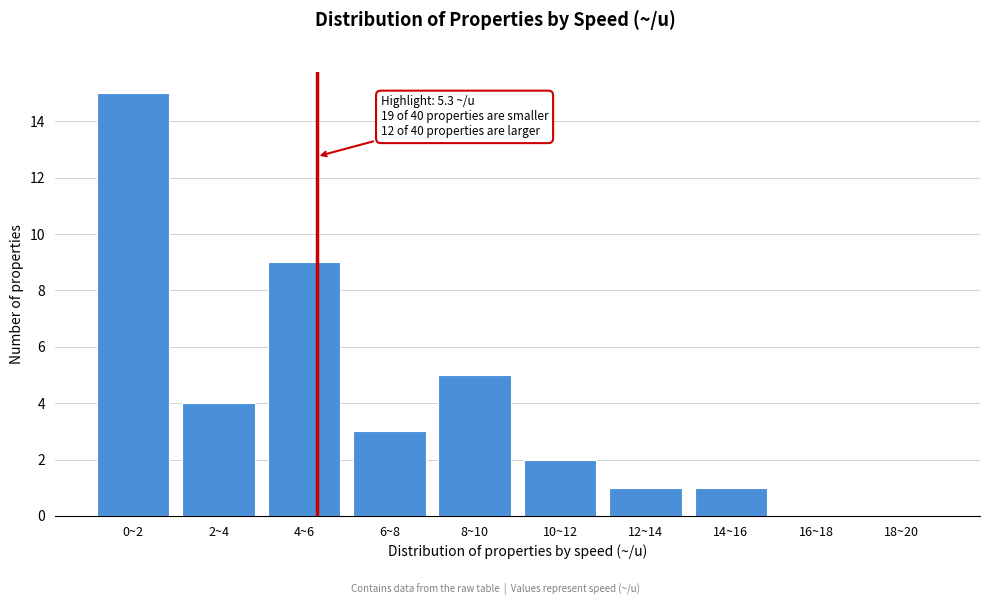

Reading right to left, extract all data points from this chart.

18~20=0	16~18=0	14~16=1	12~14=1	10~12=2	8~10=5	6~8=3	4~6=9	2~4=4	0~2=15